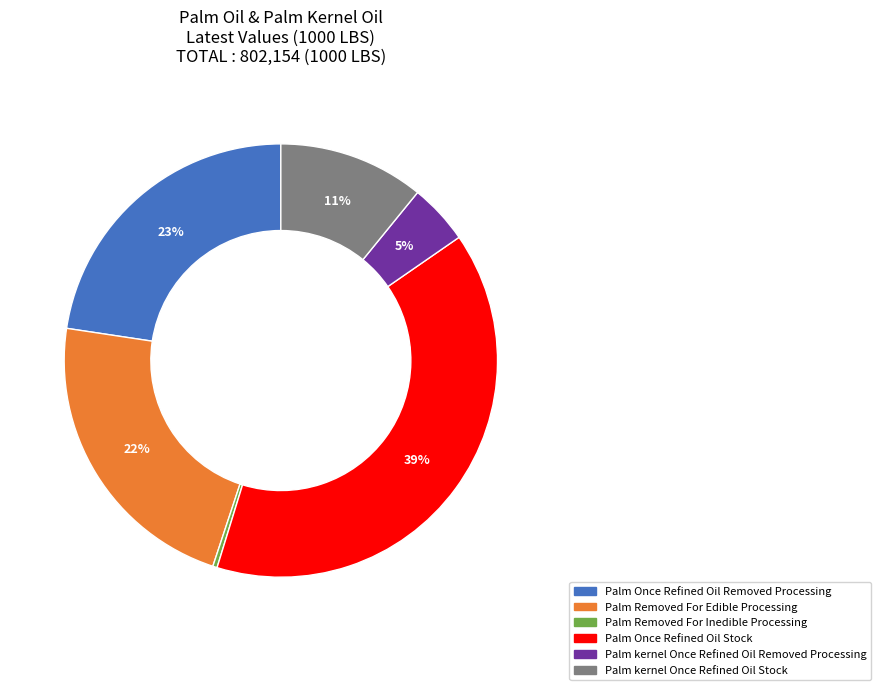

What percentage is the Palm kernel Once Refined Oil Removed Processing slice, to the nearest percent?

5%